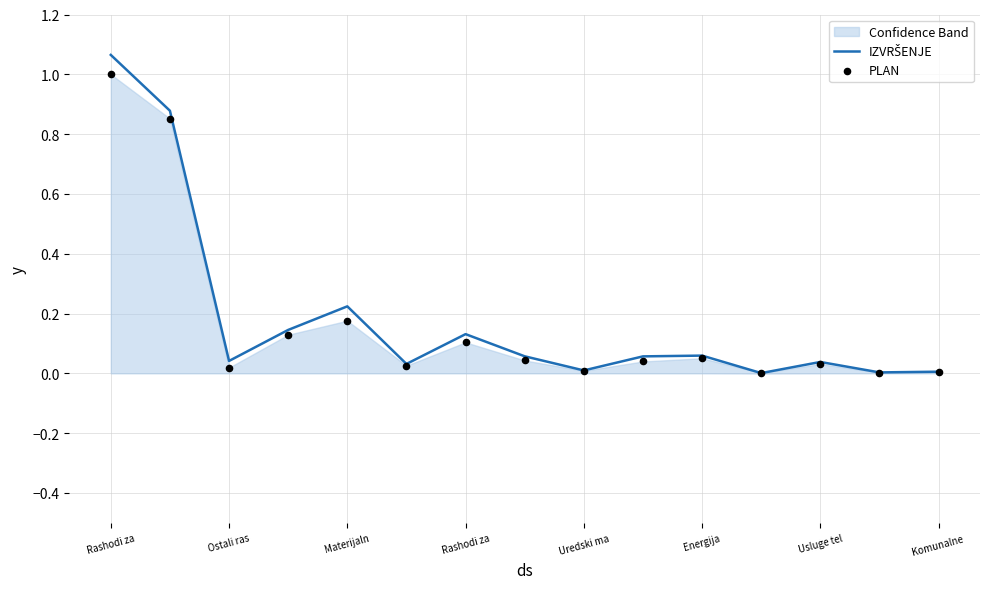

What is the total value across all series at Energija?

0.1